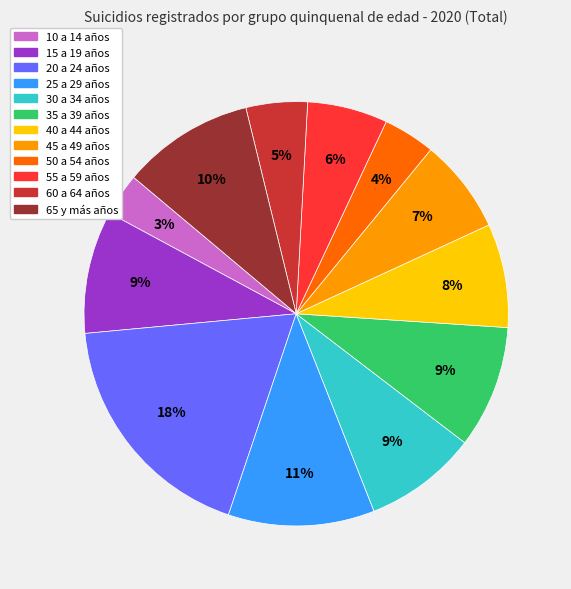

Does any single category account for the majority?

No